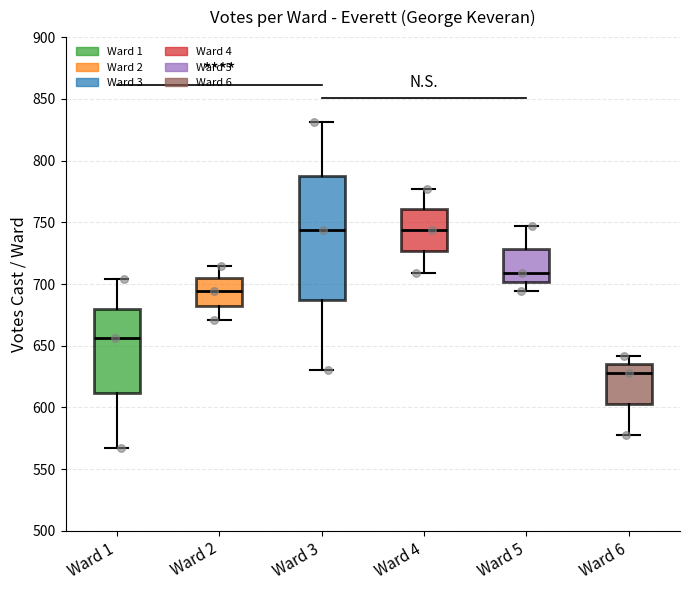

Reading left to right, transcribe this box plot: for each box, give where its median line is, the range the box spans, and where its two whiskers end, as read against the y-axis. The values are not printed on the chart, so give them approximately, as read against the axis.

Ward 1: median 655, box 610 to 680, whiskers 565 to 705
Ward 2: median 695, box 685 to 705, whiskers 670 to 715
Ward 3: median 745, box 685 to 790, whiskers 630 to 830
Ward 4: median 745, box 725 to 760, whiskers 710 to 775
Ward 5: median 710, box 700 to 730, whiskers 695 to 745
Ward 6: median 630, box 605 to 635, whiskers 580 to 640